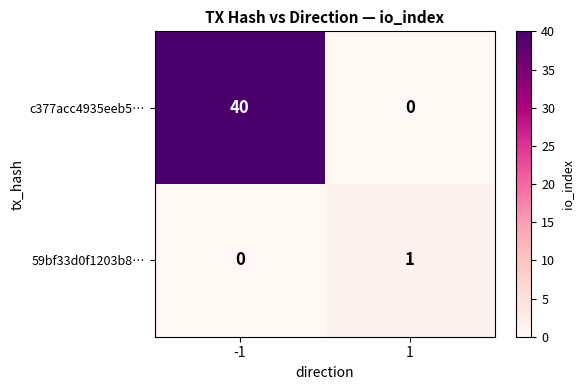

Rank the series at 1 from lowest to highest value.

c377acc4935eeb5…, 59bf33d0f1203b8…